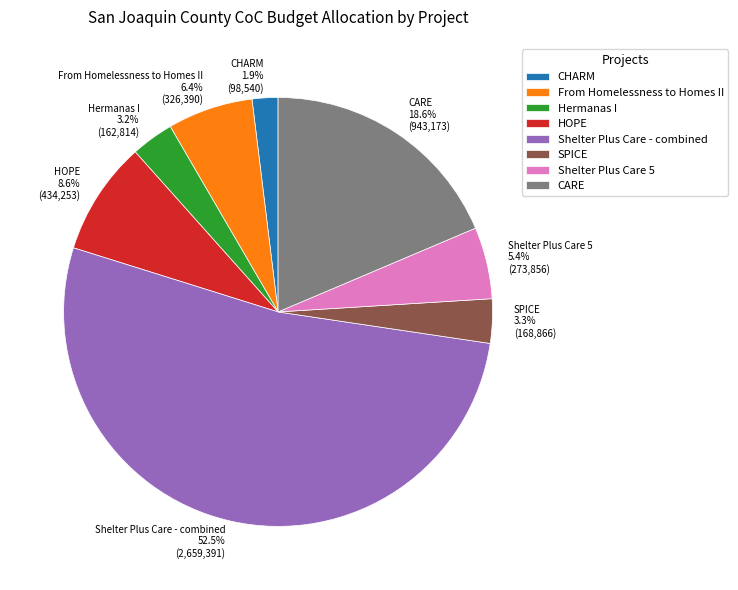

Count the number of slices in the pie.

8